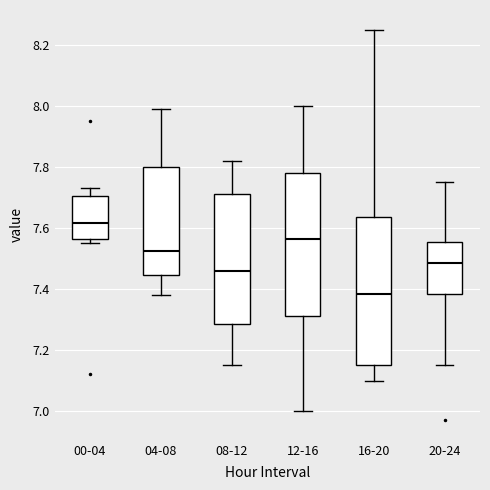

Reading left to right, transcribe this box plot: for each box, give where its median line is, the range the box spans, and where its two whiskers end, as read against the y-axis. The values are not printed on the chart, so give them approximately, as read against the axis.

00-04: median 7.62, box 7.56 to 7.70, whiskers 7.56 (just below the box's lower edge) to 7.74
04-08: median 7.52, box 7.44 to 7.80, whiskers 7.38 to 8.00
08-12: median 7.46, box 7.28 to 7.72, whiskers 7.16 to 7.82
12-16: median 7.56, box 7.32 to 7.78, whiskers 7.00 to 8.00
16-20: median 7.38, box 7.16 to 7.64, whiskers 7.10 to 8.26
20-24: median 7.48, box 7.38 to 7.56, whiskers 7.16 to 7.76